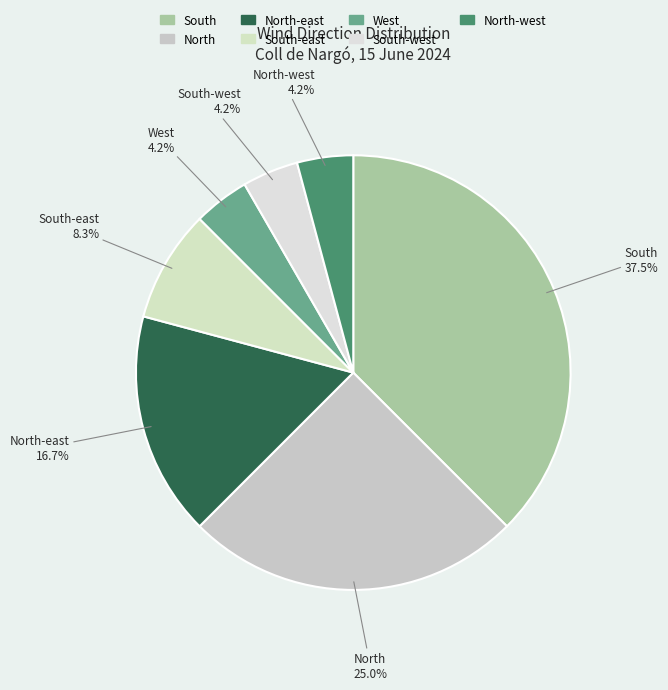

To the nearest percent, what portion does North represent?

25%